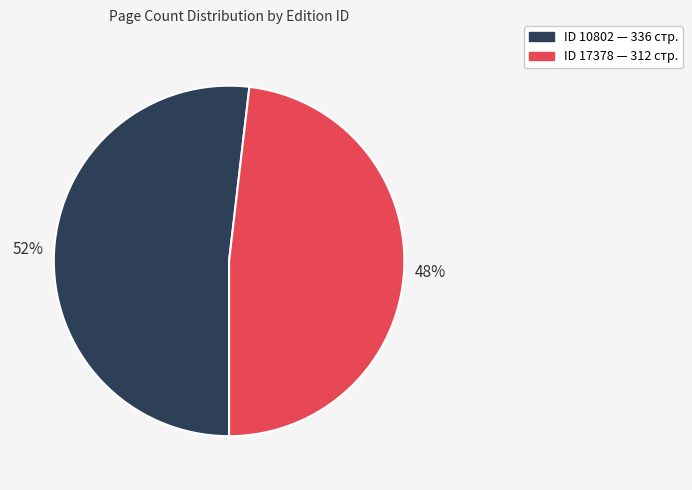

Does any single category account for the majority?

Yes